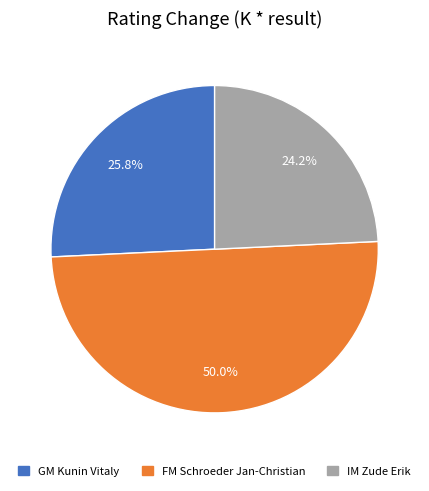

To the nearest percent, what is the combined percentage of FM Schroeder Jan-Christian and IM Zude Erik?

74%